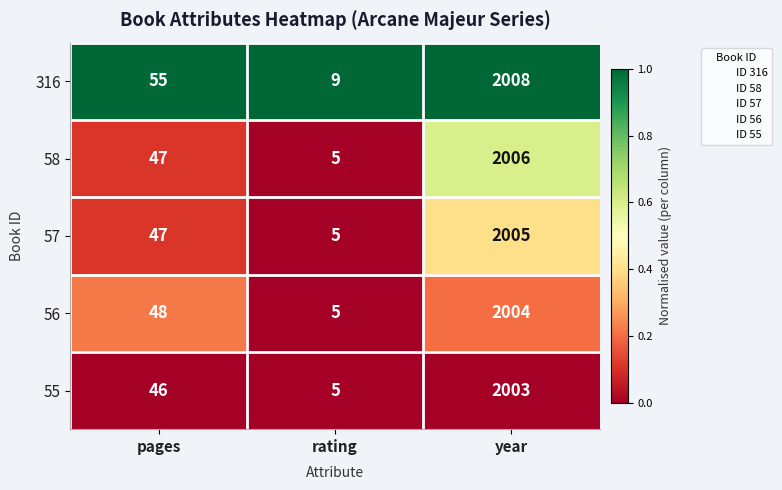

The 316 series shows 55 at pages. True or false?

True